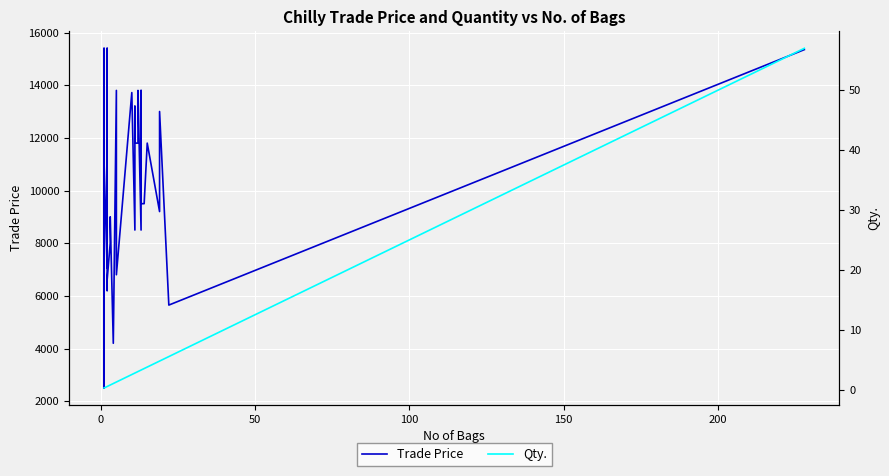

Which series has the largest range (max minus min)?

Trade Price